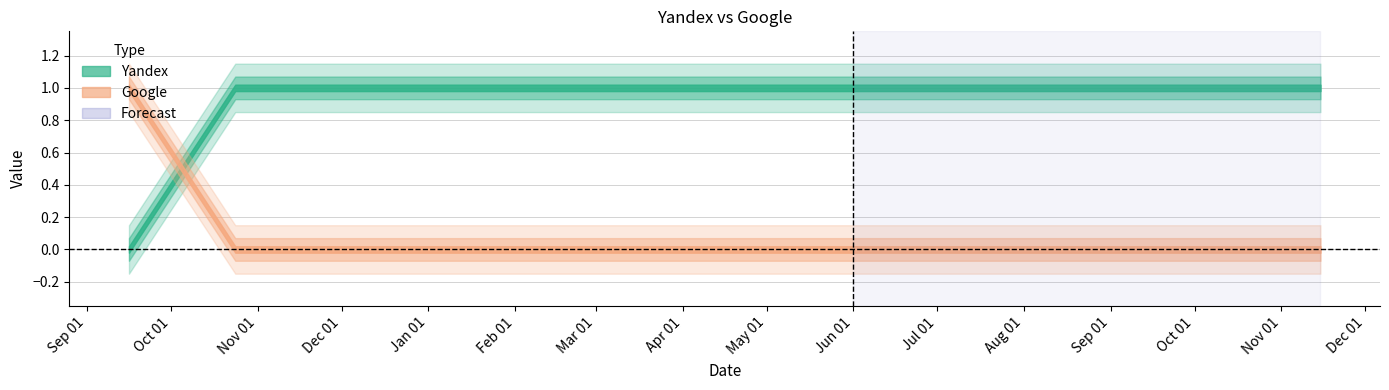

The value of Yandex at 2012-05-03 is 1. True or false?

True